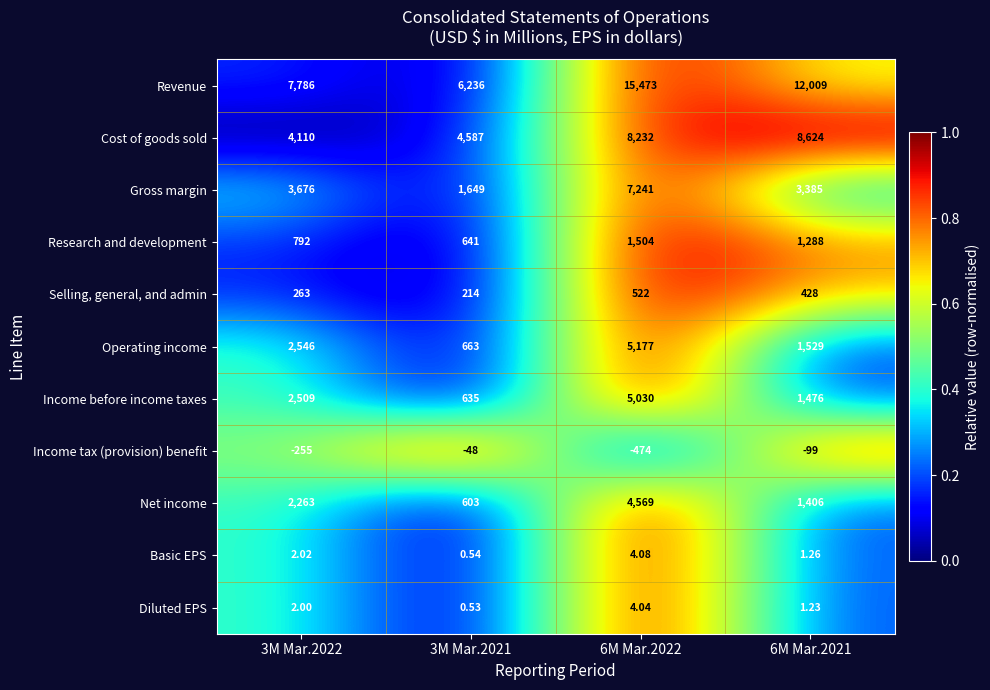

Which series has the largest total across all categories?

Revenue